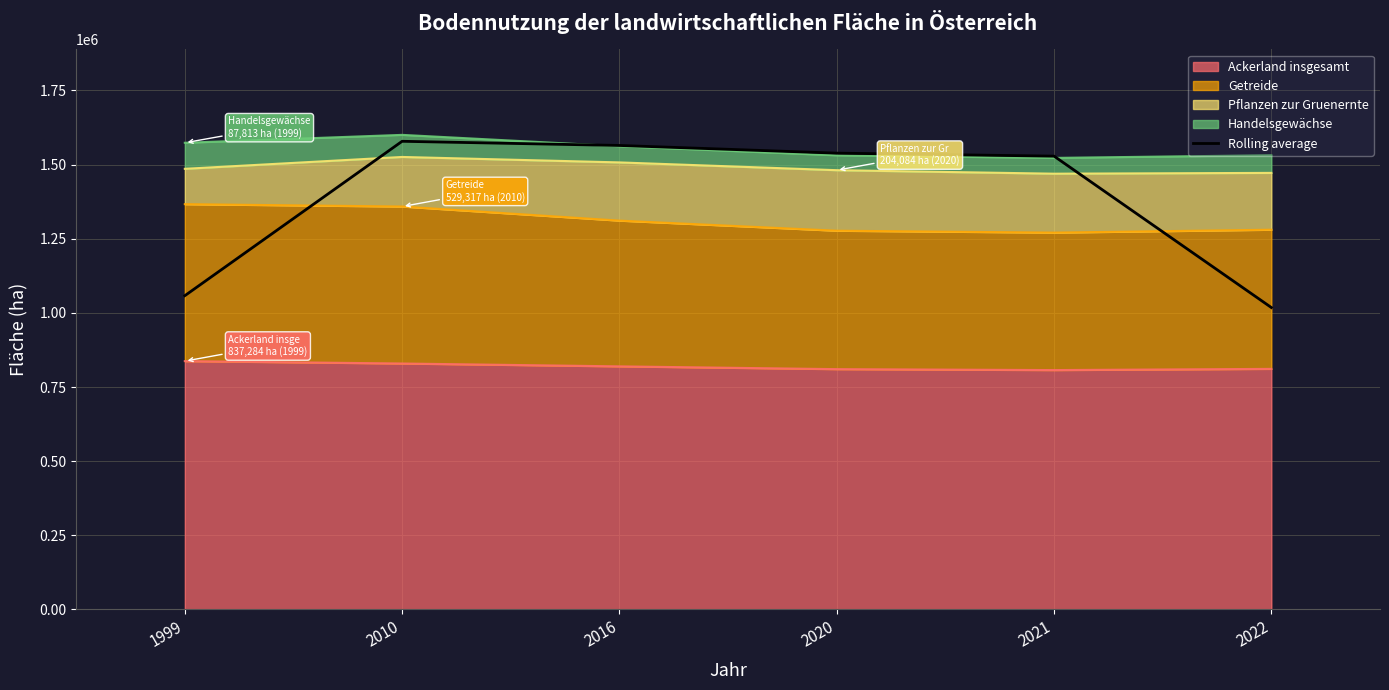

What is the maximum value shown in the chart?

1578537.0